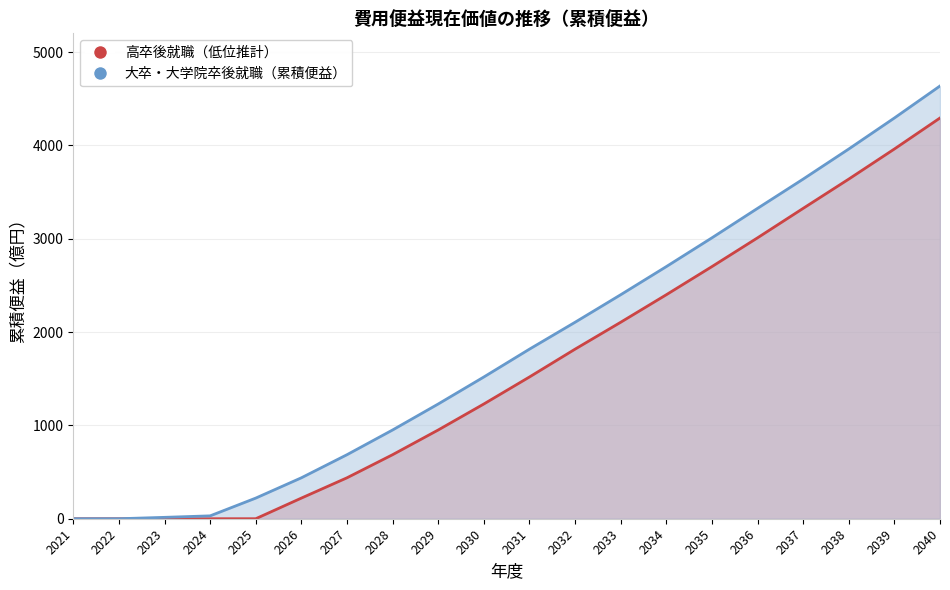

Which series has the largest range (max minus min)?

大卒・大学院卒後就職（累積便益）